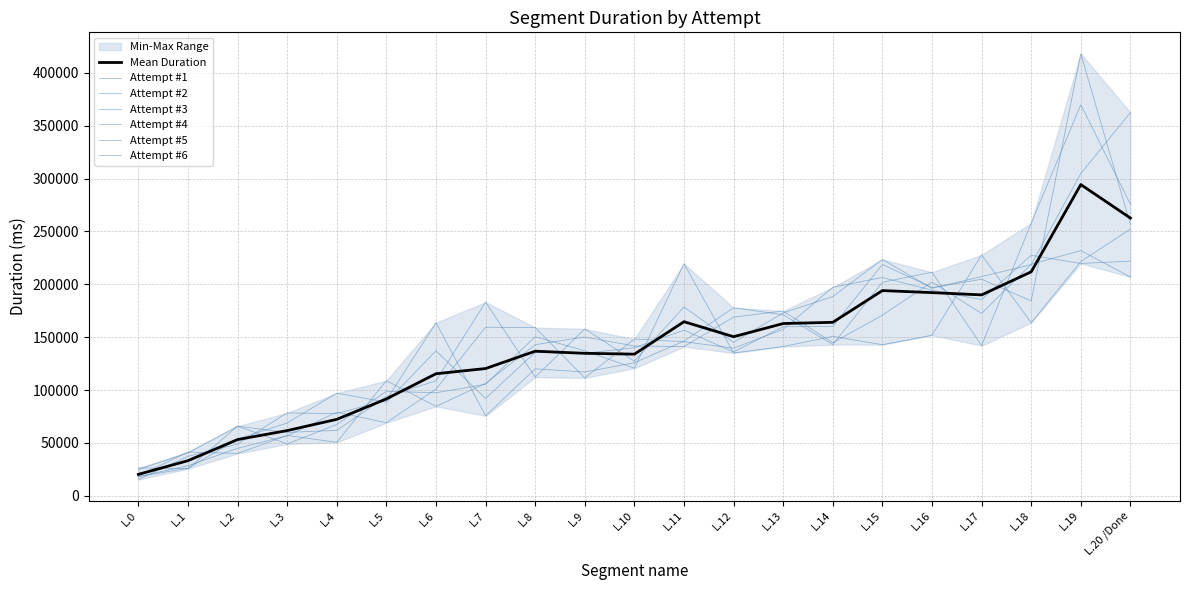

What is the greatest value displayed?

418050